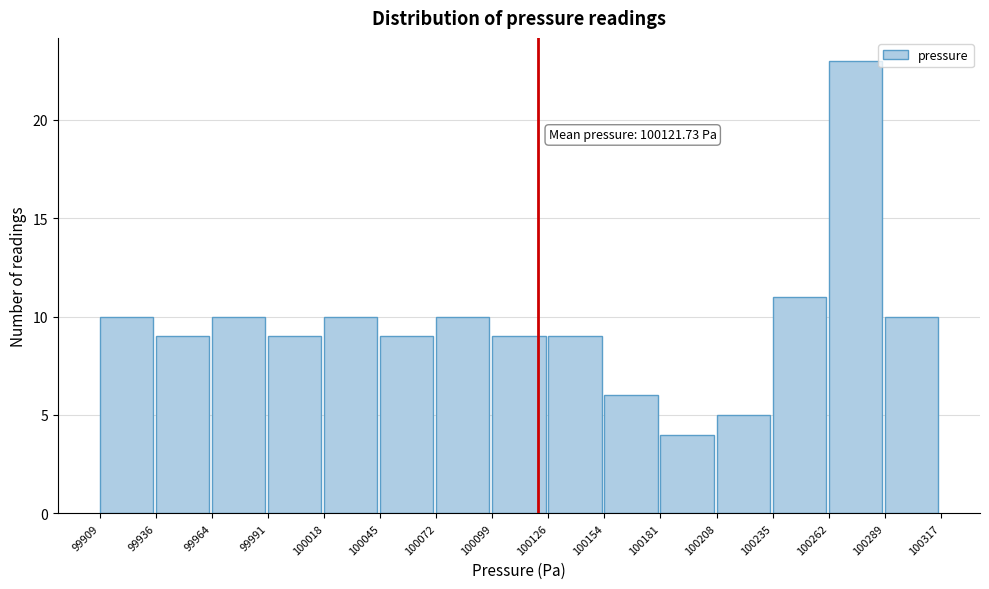

Over which range of the x-axis is the bar tallest?

100262 to 100289